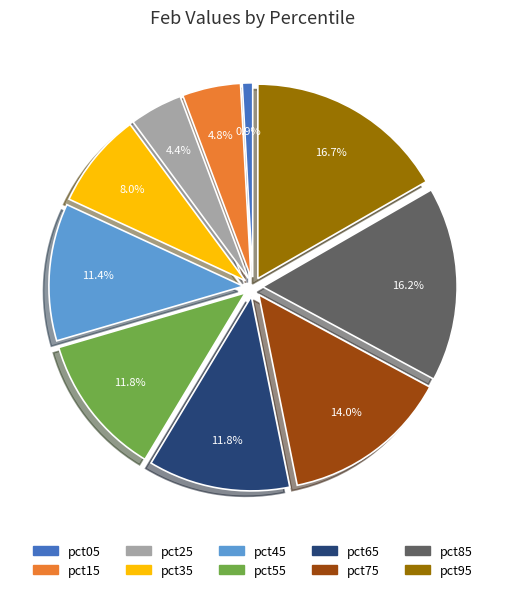

Which slice is the smallest?

pct05